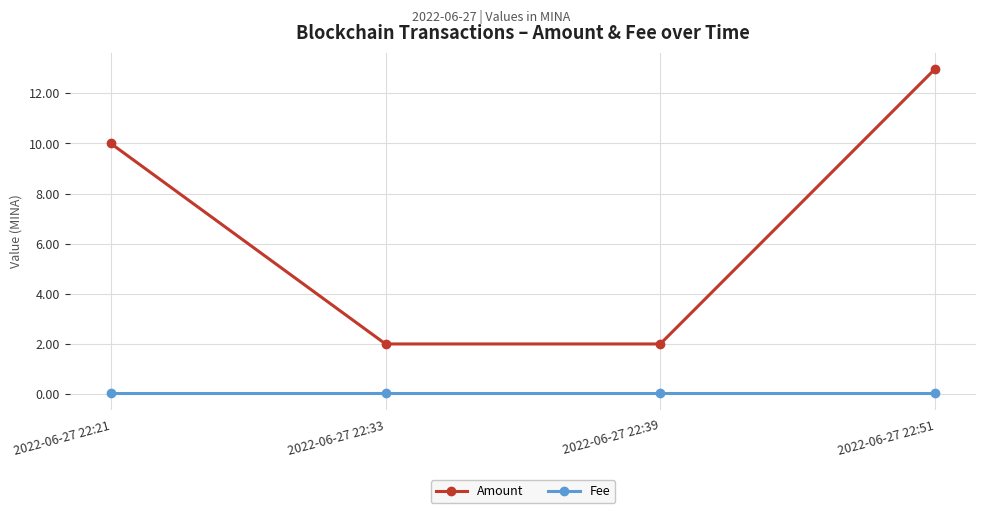

Which series has the widest spread of values?

Amount